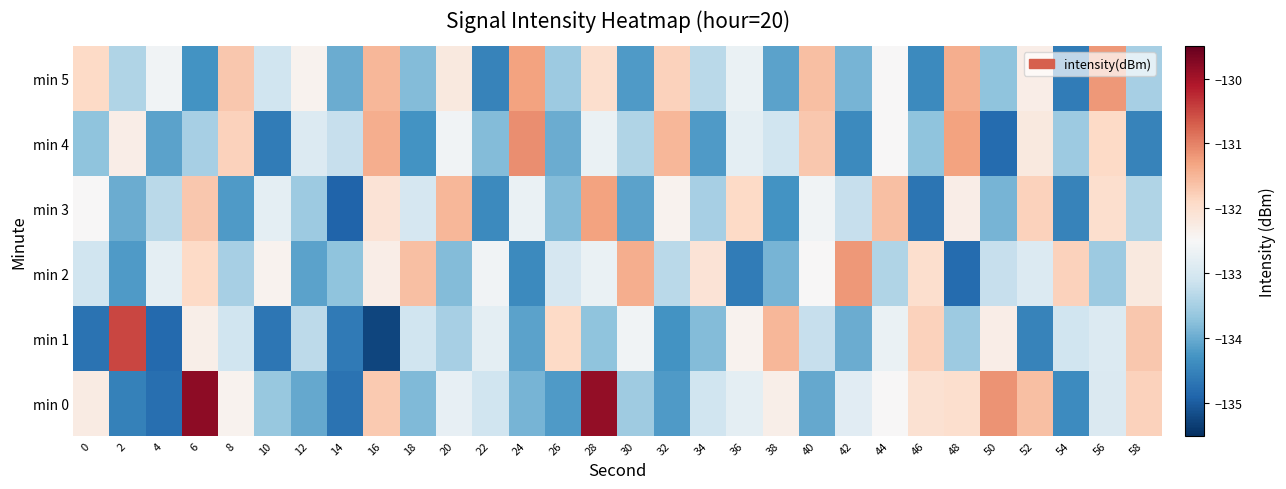

How many categories are shown in the chart?

30